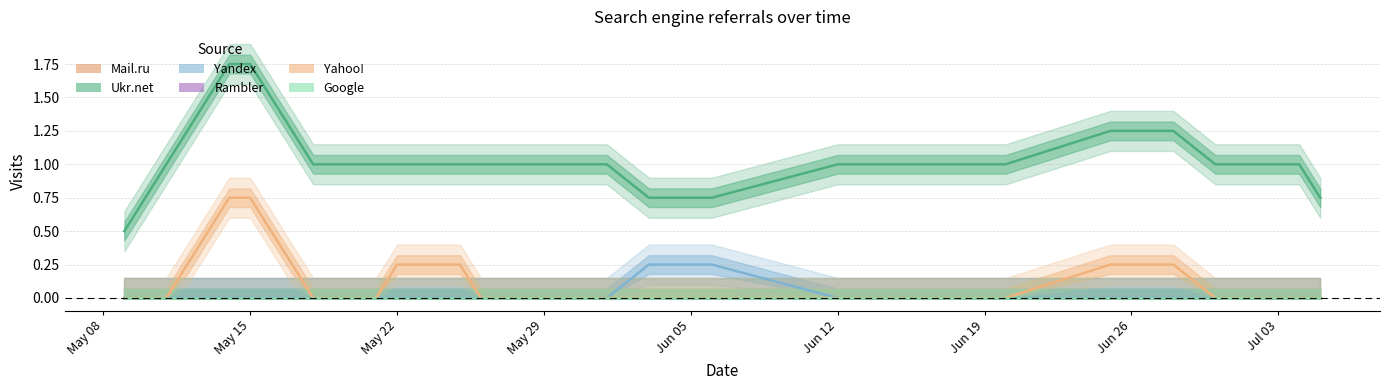

True or false: Ukr.net and Rambler cross at least once.

False